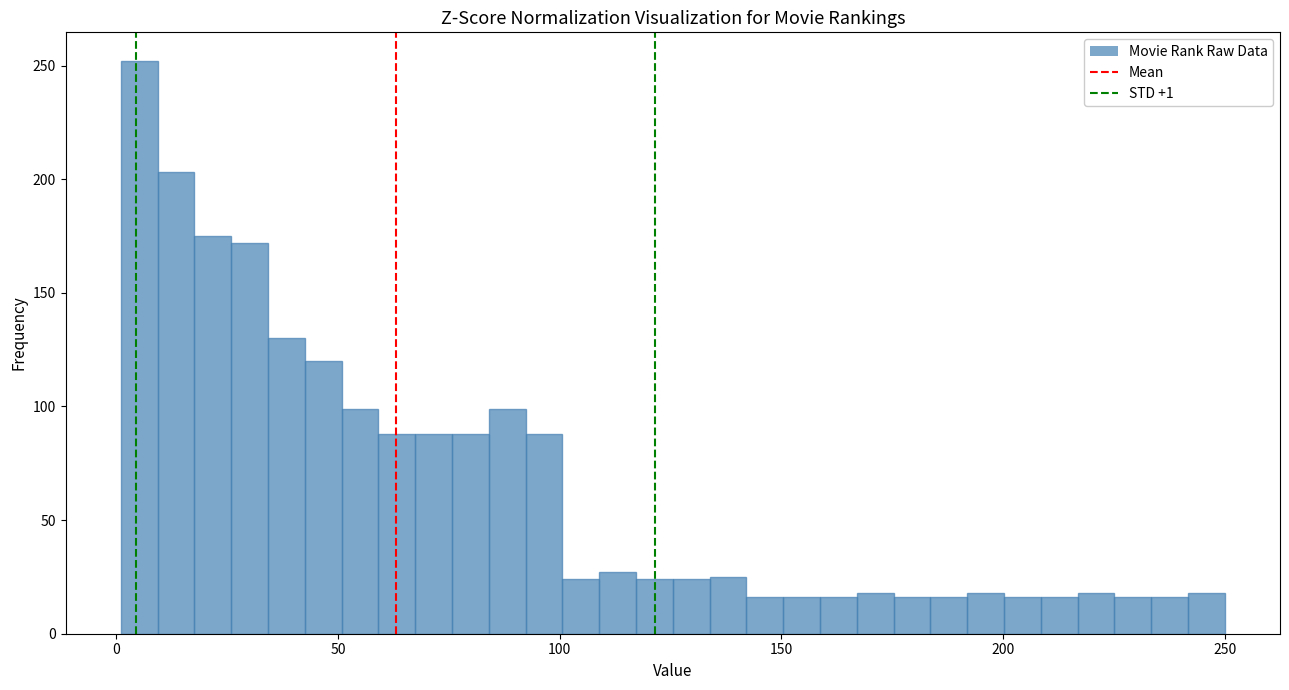

Around what value on the x-axis is the tallest bar? Give the approximate position of its centre, as read against the axis.

5